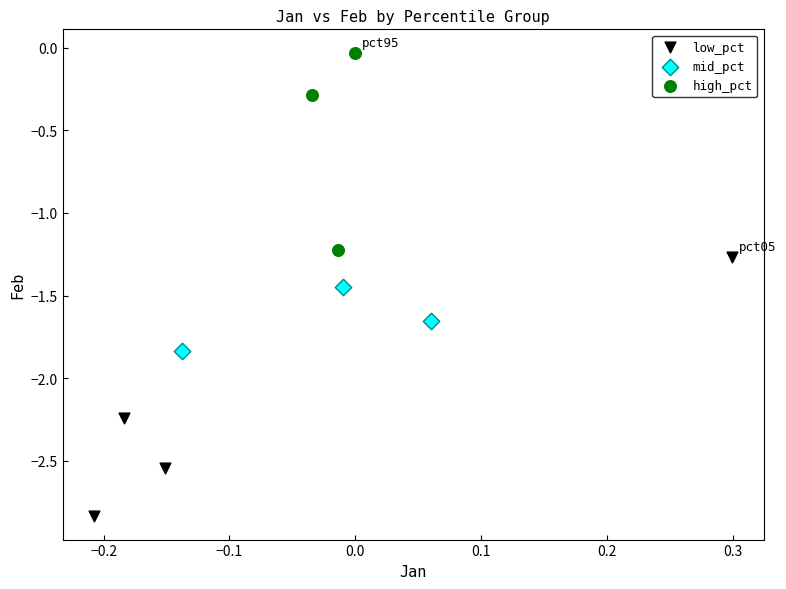

What are all the series names shown in the legend?

low_pct, mid_pct, high_pct